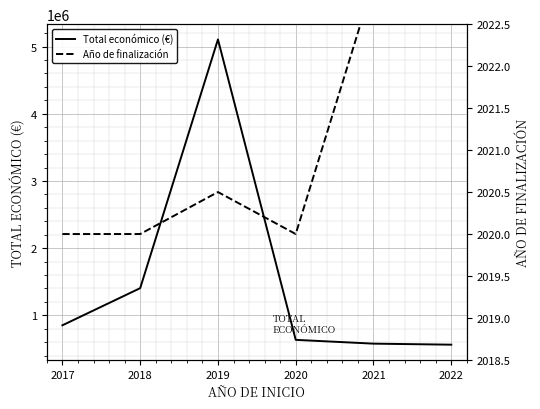

True or false: Total económico (€) has more than 1 interior local peaks.

False